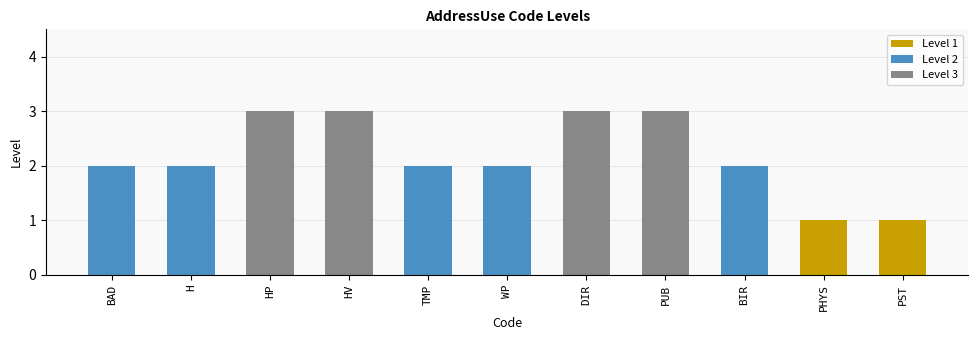

Is the value of Level 3 at TMP greater than the value of Level 2 at DIR?

No